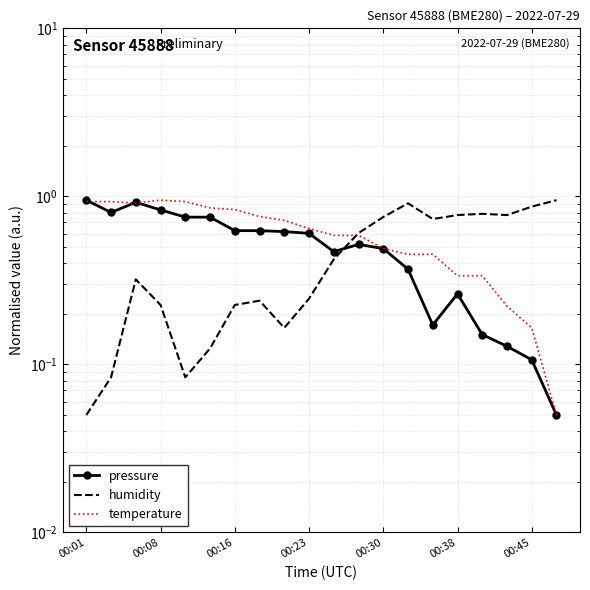

List the series in order of their peak value, lowest first.

pressure, humidity, temperature